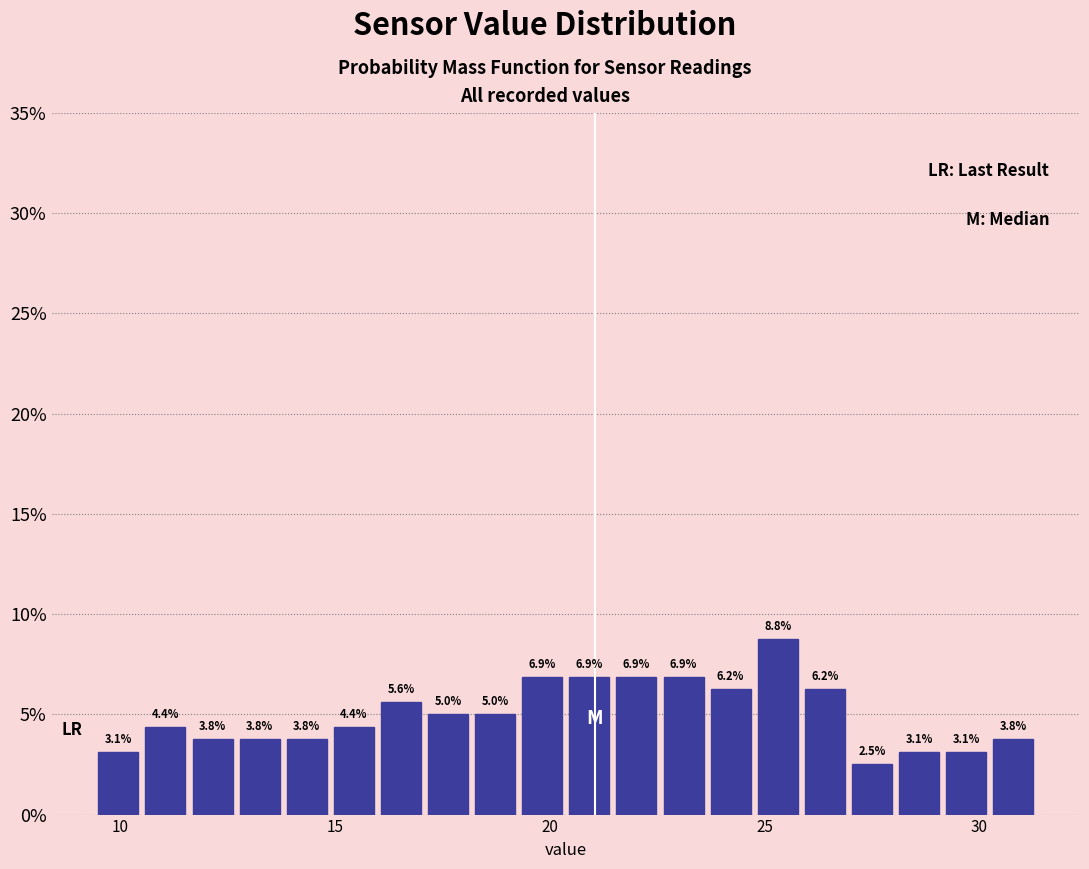

Around what value on the x-axis is the tallest bar? Give the approximate position of its centre, as read against the axis.

25.5